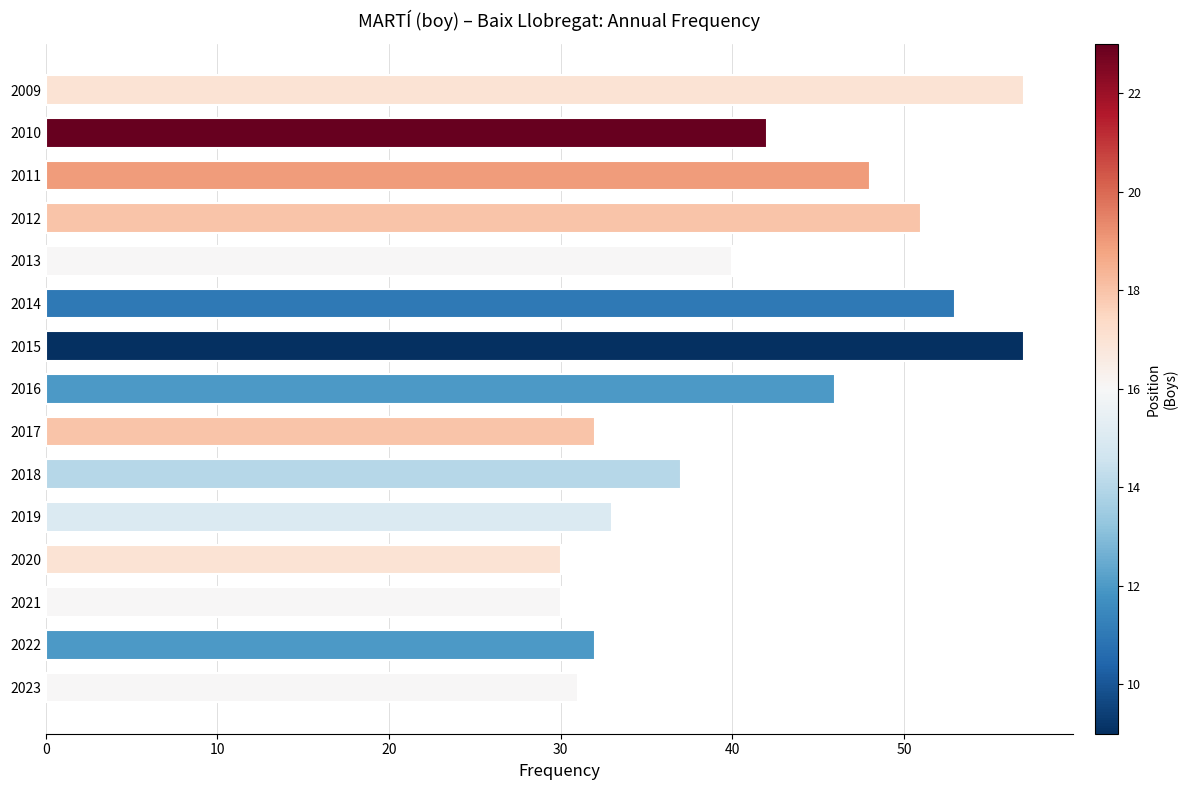

Is it true that the value at 2019 is 33?

True